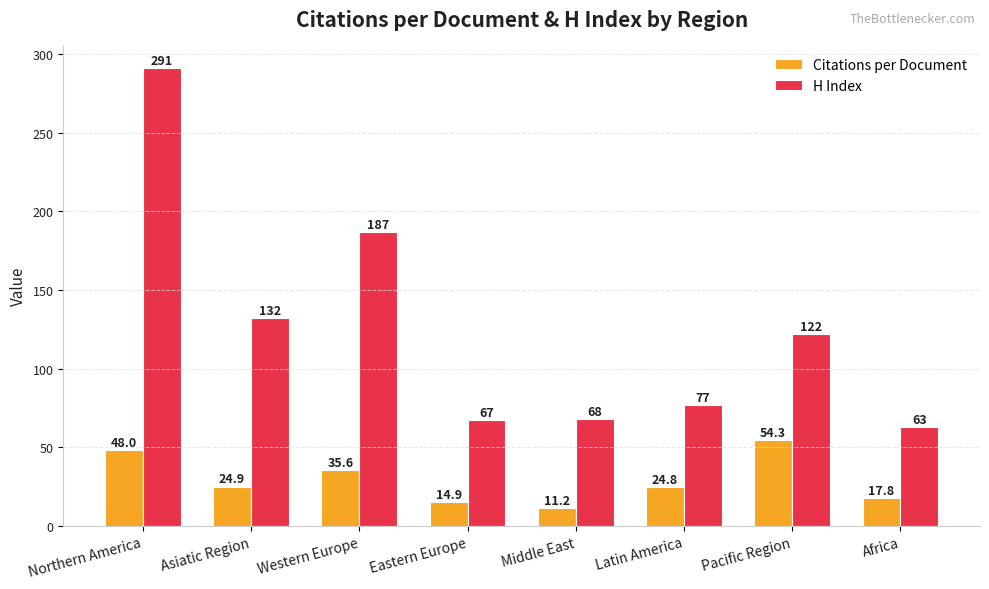

What are all the series names shown in the legend?

Citations per Document, H Index